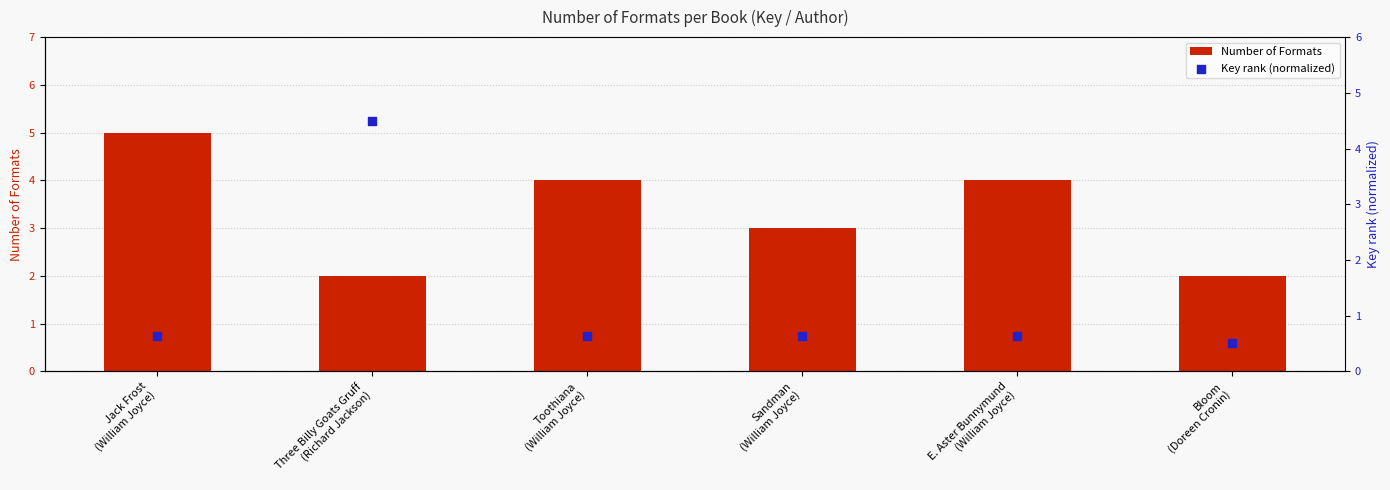

What is the total value across all series at Three Billy Goats Gruff
(Richard Jackson)?

6.5